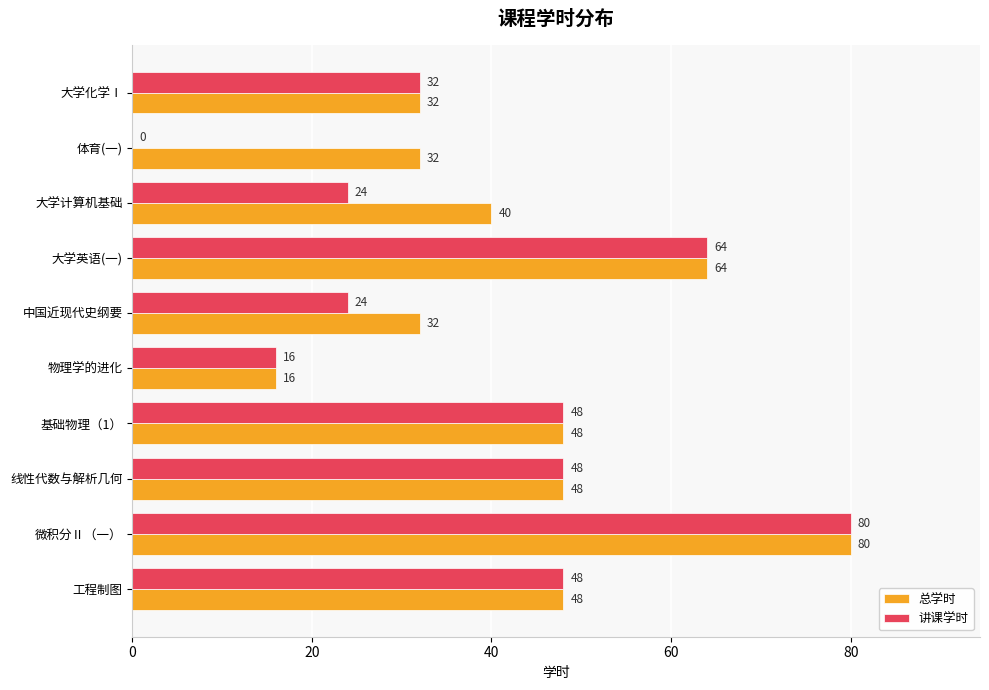

What is the total value across all series at 体育(一)?

32